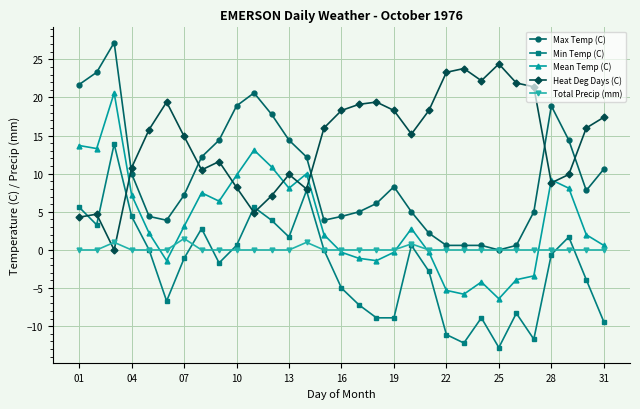

Which series has the largest total across all categories?

Heat Deg Days (C)